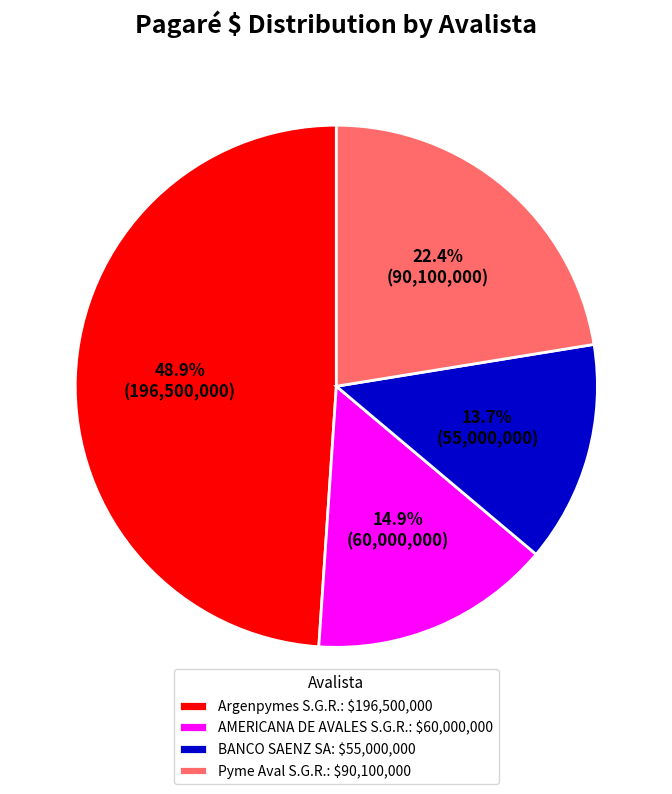

What is the largest slice in the pie chart?

Argenpymes S.G.R.: $196,500,000